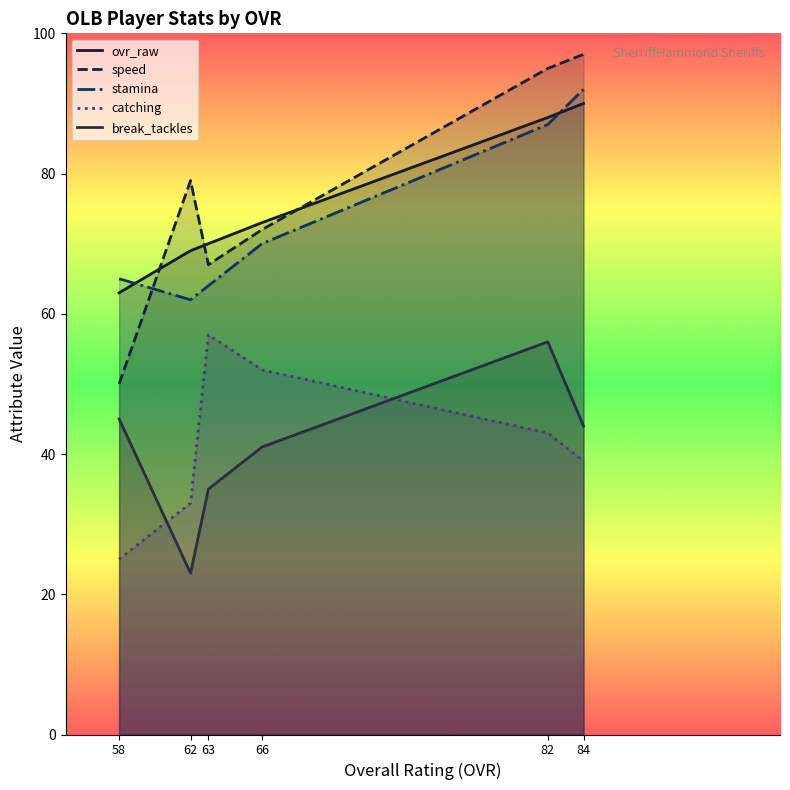

Reading left to right, what are all the values shown in this chart?

ovr_raw: Gabriel Nelson=90	Cornelius Mayer=88	Kevin Goodwin=73	Russell Cooper=70	Lawrence Ross=69	Chris Greco=63
speed: Gabriel Nelson=97	Cornelius Mayer=95	Kevin Goodwin=72	Russell Cooper=67	Lawrence Ross=79	Chris Greco=50
stamina: Gabriel Nelson=92	Cornelius Mayer=87	Kevin Goodwin=70	Russell Cooper=64	Lawrence Ross=62	Chris Greco=65
catching: Gabriel Nelson=39	Cornelius Mayer=43	Kevin Goodwin=52	Russell Cooper=57	Lawrence Ross=33	Chris Greco=25
break_tackles: Gabriel Nelson=44	Cornelius Mayer=56	Kevin Goodwin=41	Russell Cooper=35	Lawrence Ross=23	Chris Greco=45